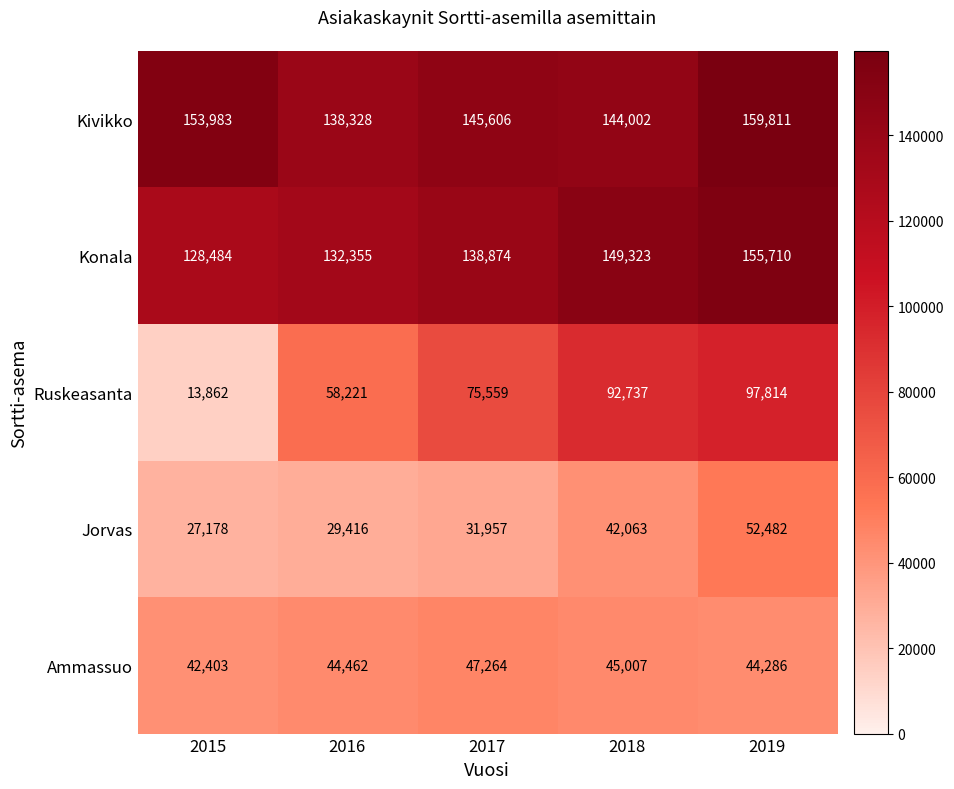

What is the minimum value shown in the chart?

13862